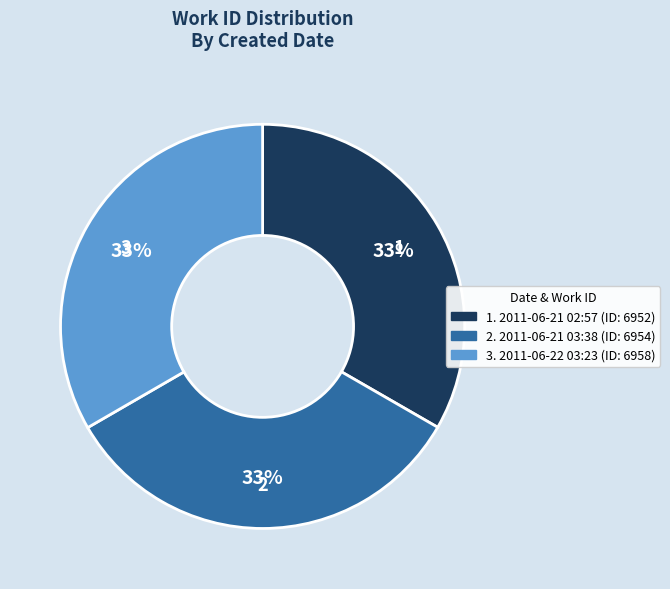

Is there a majority slice in this chart?

No